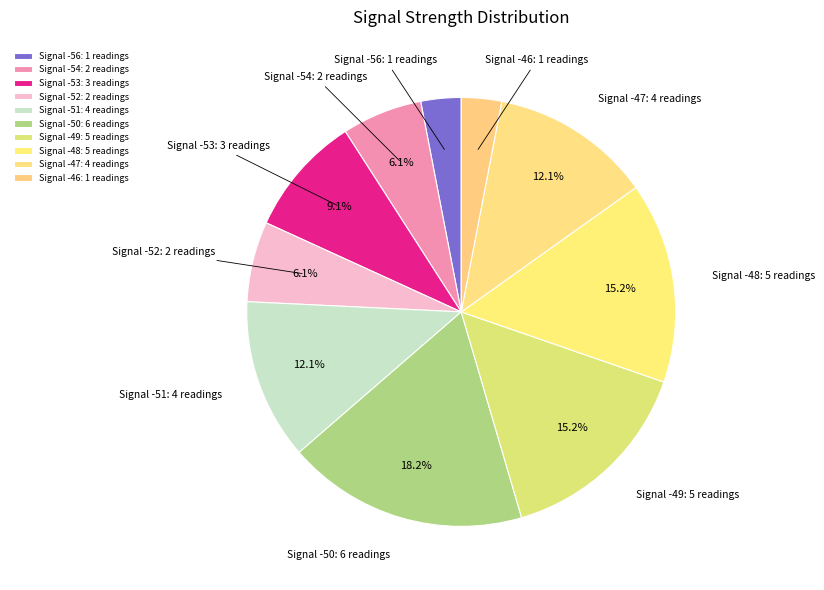

Is there any slice that represents more than half of the pie?

No